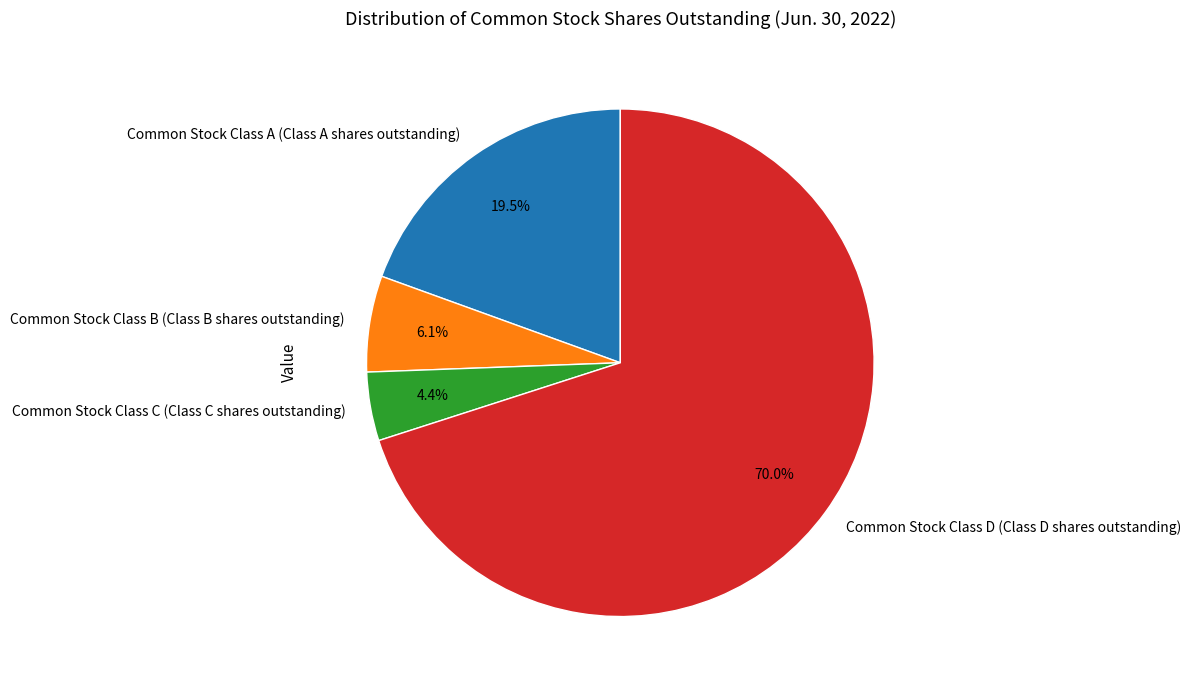

Which slice is the smallest?

Common Stock Class C (Class C shares outstanding)